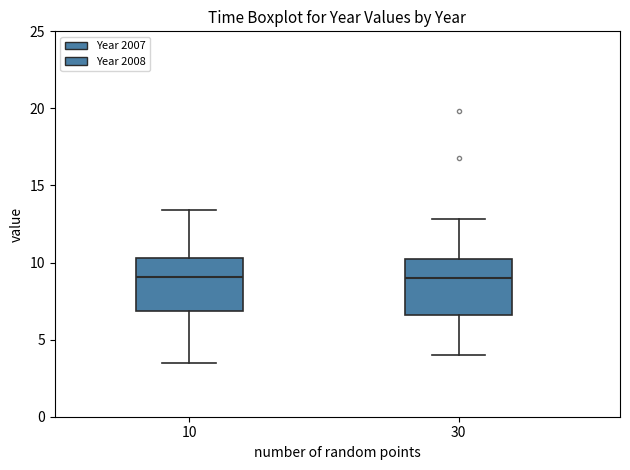

Reading left to right, transcribe this box plot: for each box, give where its median line is, the range the box spans, and where its two whiskers end, as read against the y-axis. The values are not printed on the chart, so give them approximately, as read against the axis.

10: median 9.0, box 7.0 to 10.5, whiskers 3.5 to 13.5
30: median 9.0, box 6.5 to 10.0, whiskers 4.0 to 13.0